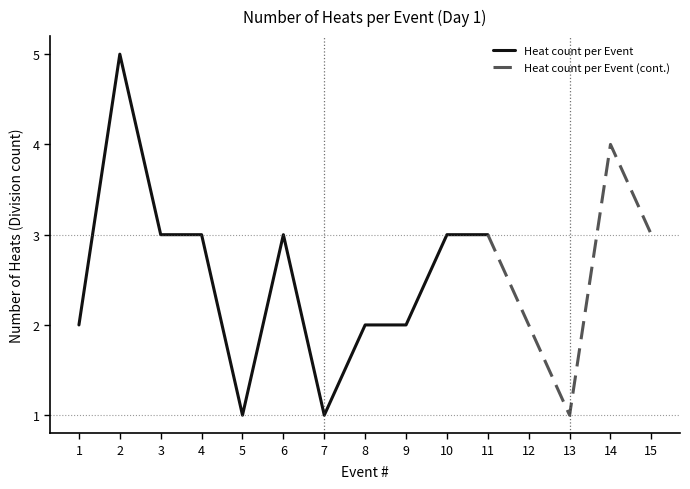

Reading left to right, transcribe all the data shown in this chart.

2	5	3	3	1	3	1	2	2	3	3	2	1	4	3